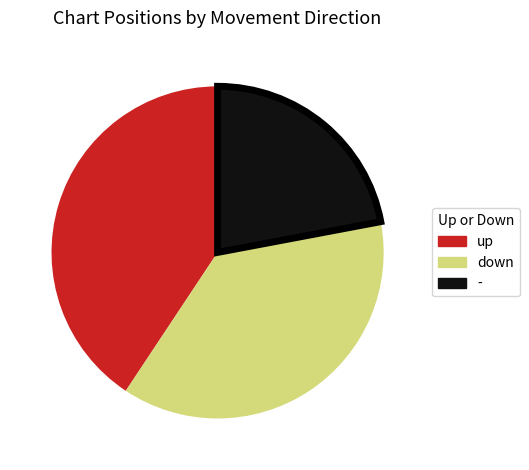

True or false: - accounts for 8% of the total.

False